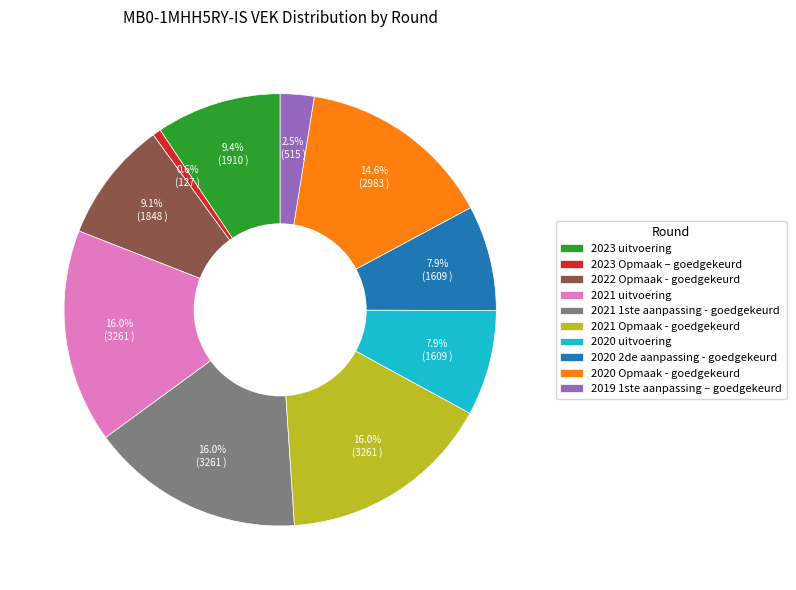

Between 2019 1ste aanpassing – goedgekeurd and 2023 uitvoering, which is larger?

2023 uitvoering